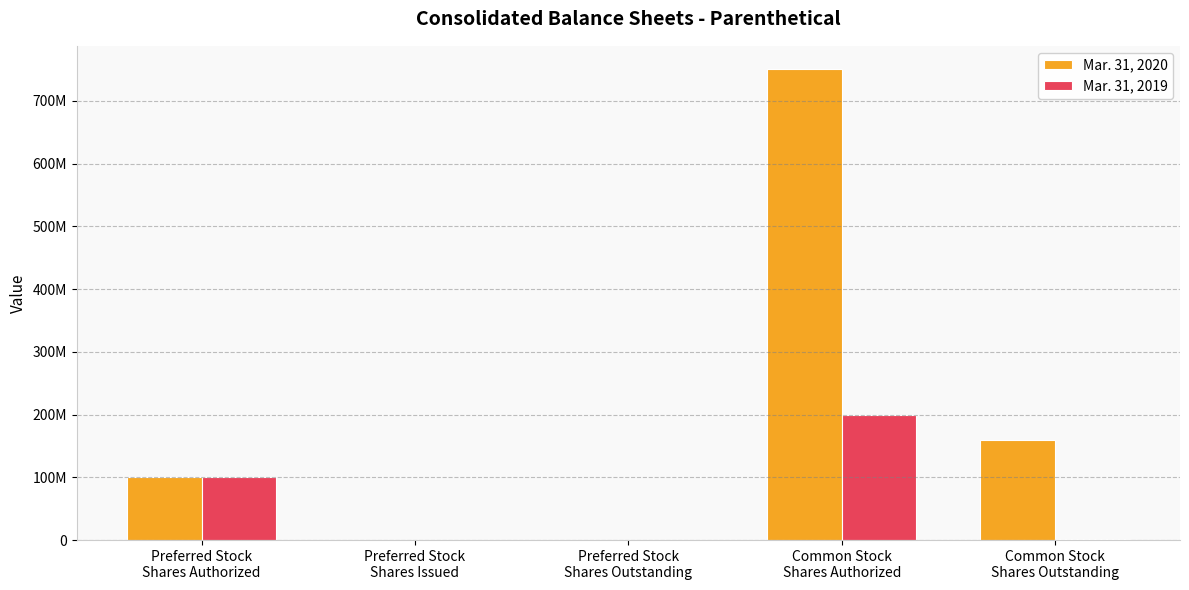

Reading left to right, transcribe all the data shown in this chart.

Mar. 31, 2020: 100000000	0	0	750000000	159556000
Mar. 31, 2019: 100000000	0	0	200000000	1204000